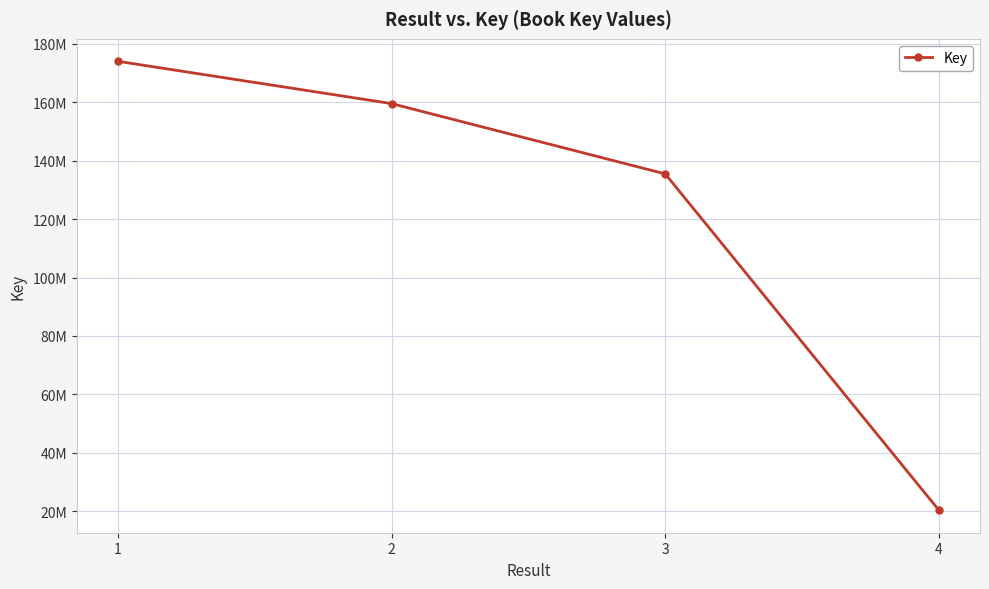

At which label is the value closest to 97190002?

3